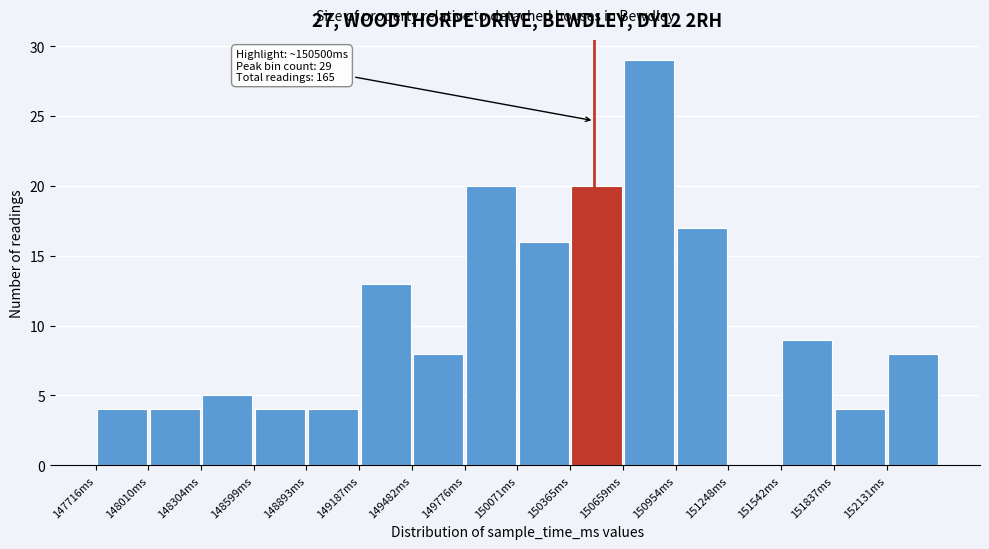

Over which range of the x-axis is the bar tallest?

150650 to 150950